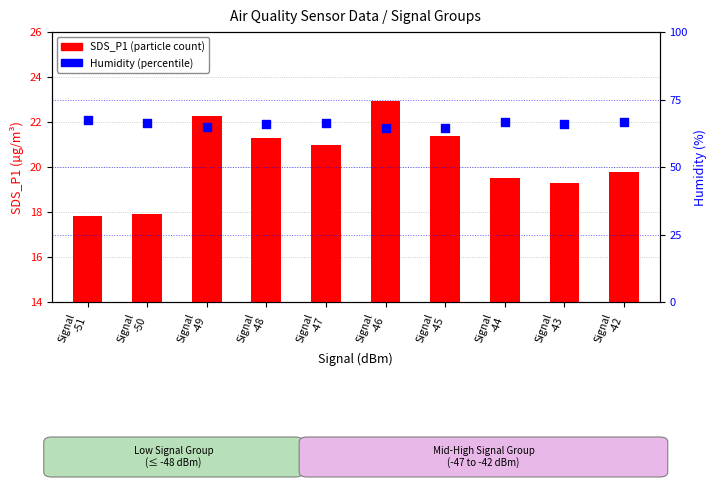

What are all the series names shown in the legend?

SDS_P1 (particle count), Humidity (%)